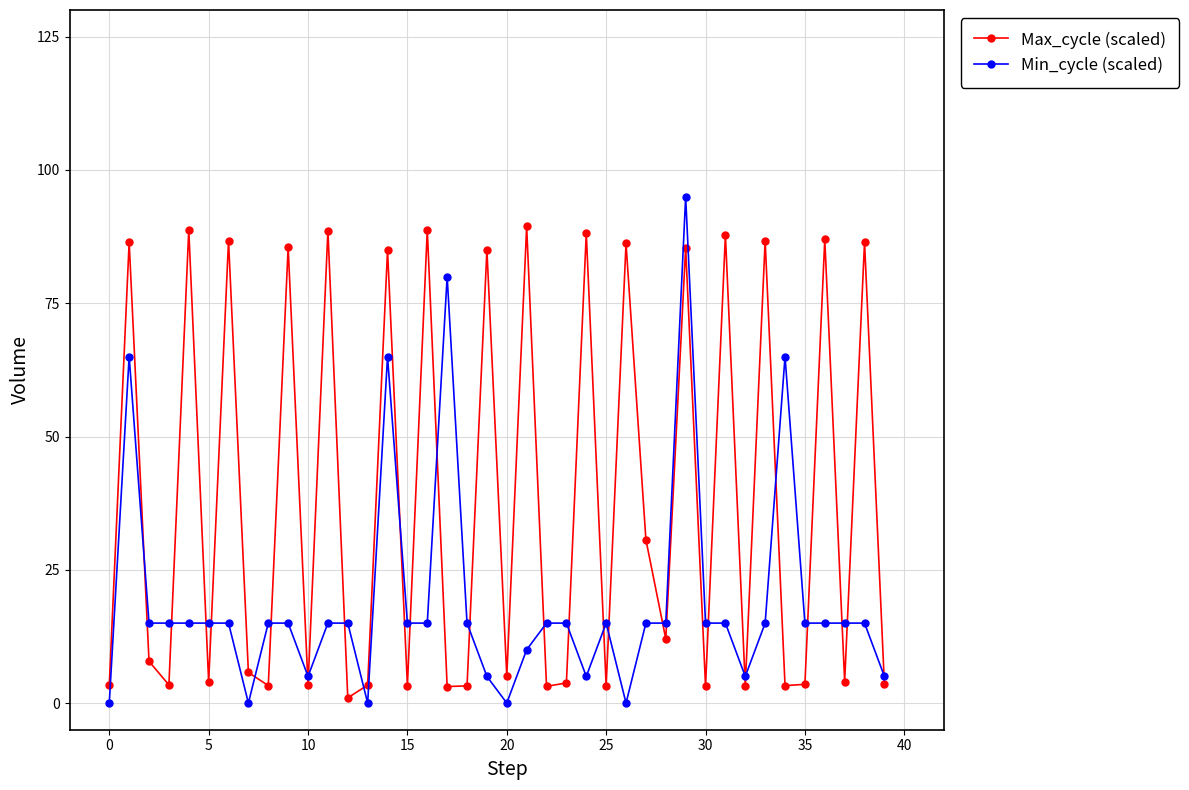

Rank the series by their maximum value, from lowest to highest.

Max_cycle (scaled), Min_cycle (scaled)